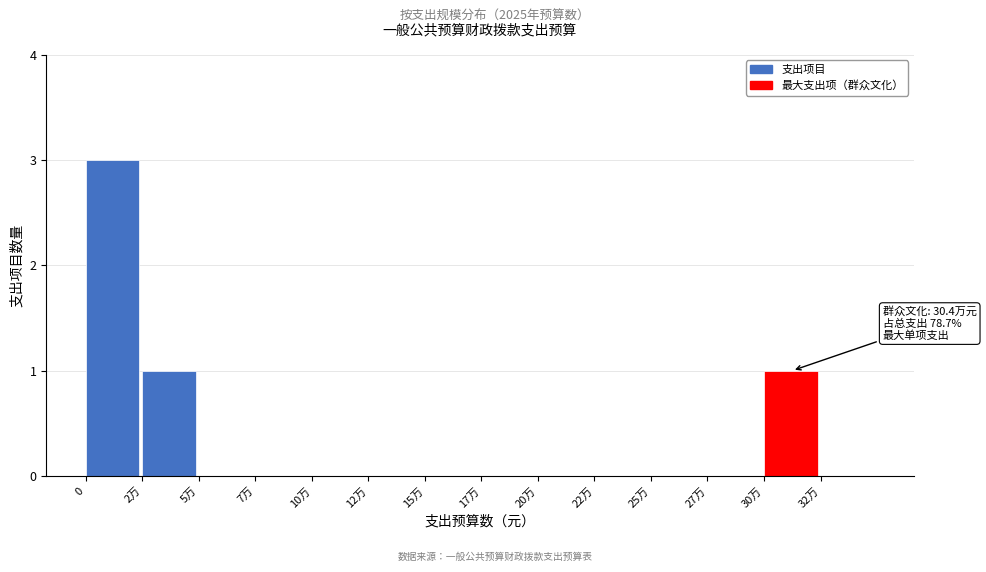

Reading left to right, transcribe all the data shown in this chart.

0=3	2万=1	5万=0	7万=0	10万=0	12万=0	15万=0	17万=0	20万=0	22万=0	25万=0	27万=0	30万=1	32万=0